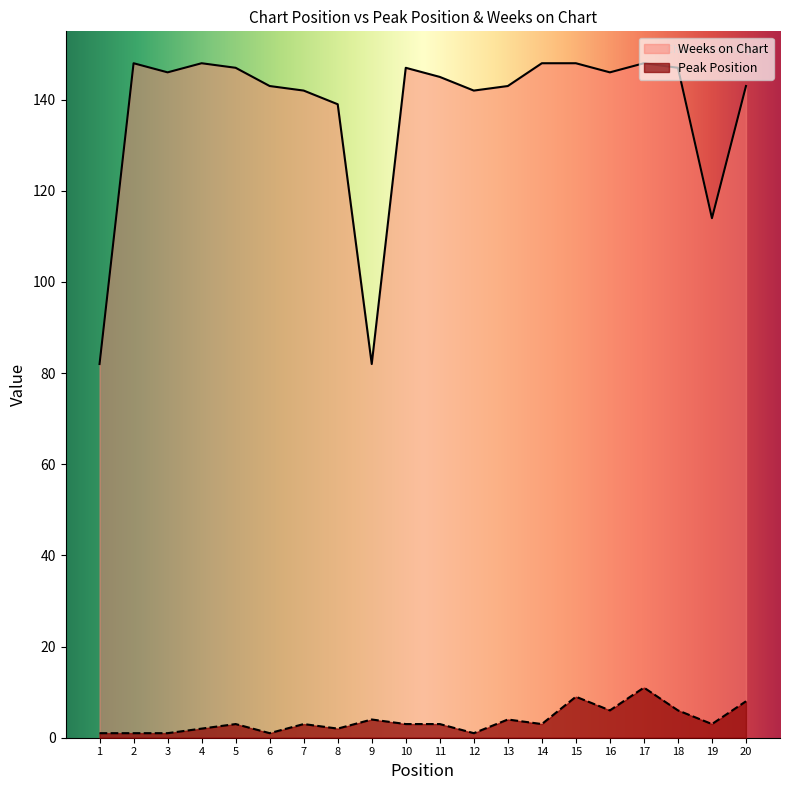

How many data points in Weeks on Chart are less than 146?

10